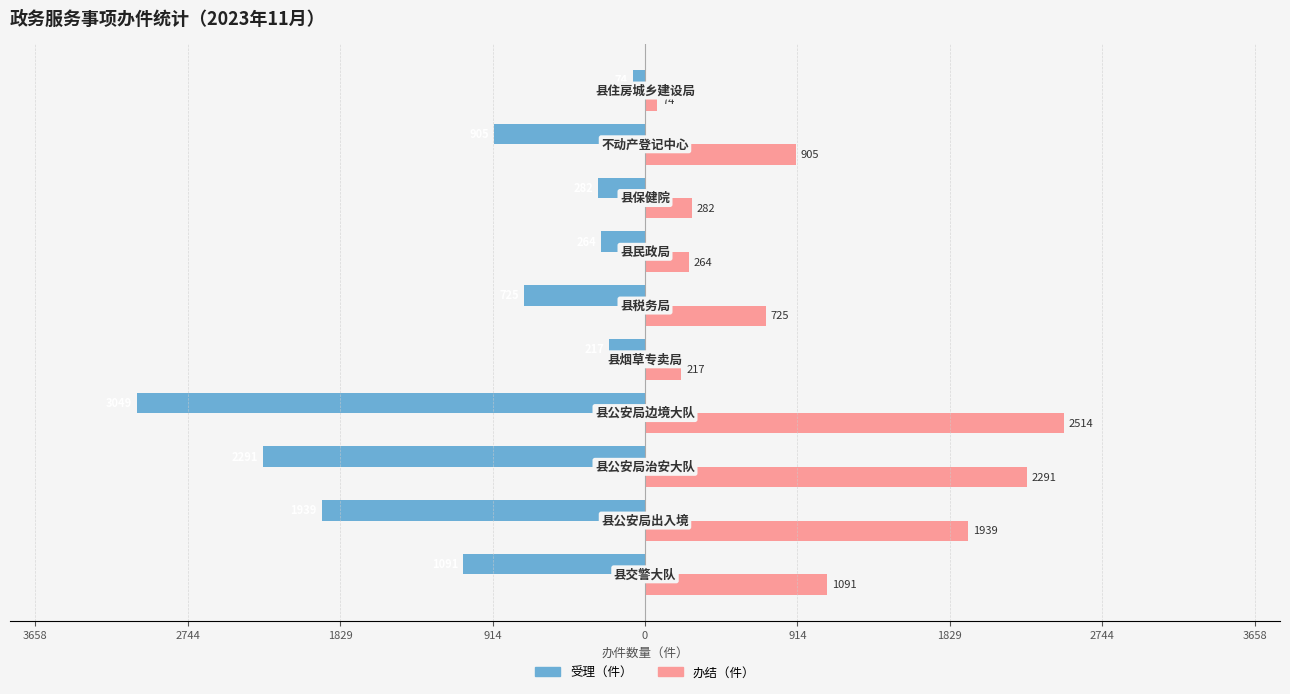

What are all the series names shown in the legend?

受理（件）, 办结（件）